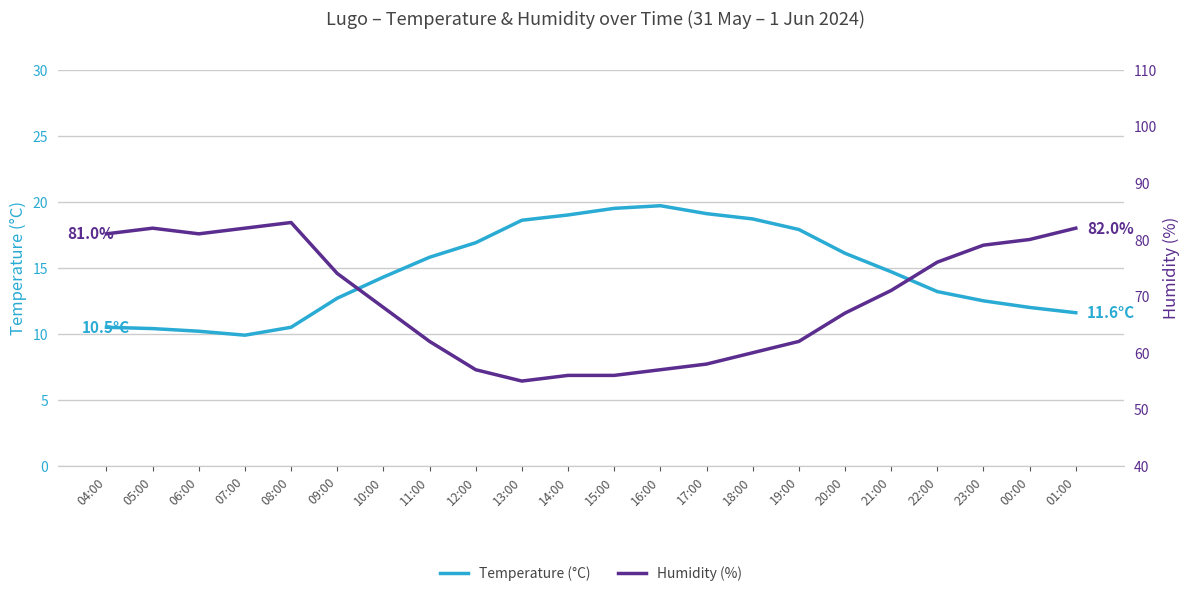

What is the difference between the highest and lowest values at 13:00?

36.4